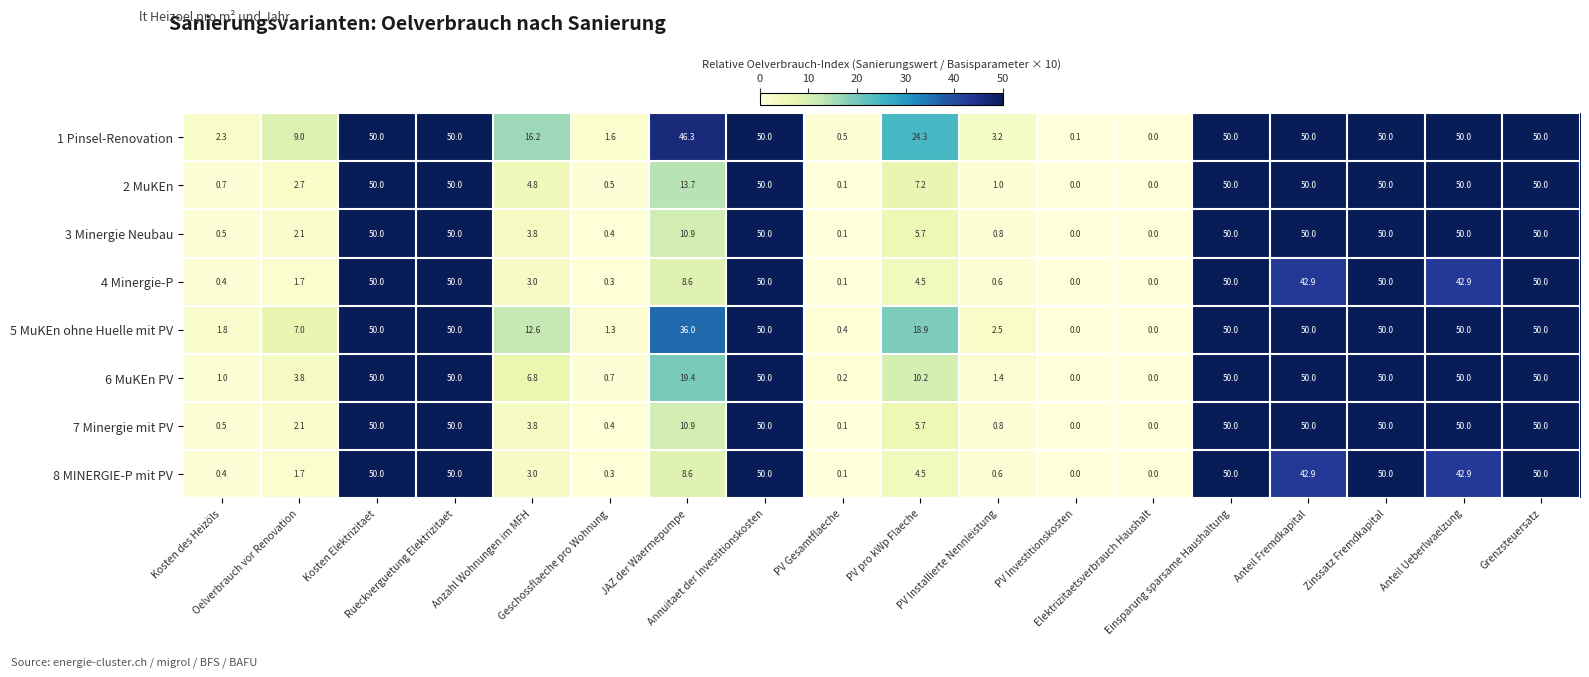

What is the greatest value displayed?

50.0